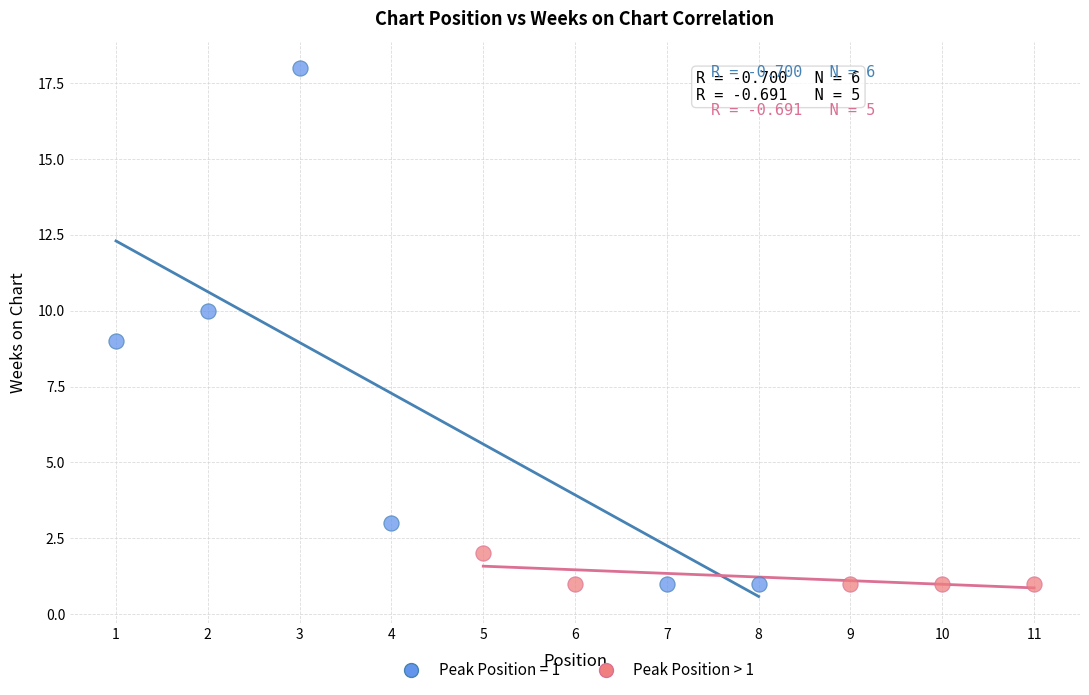

Which series reaches the maximum Y coordinate?

Peak Position = 1